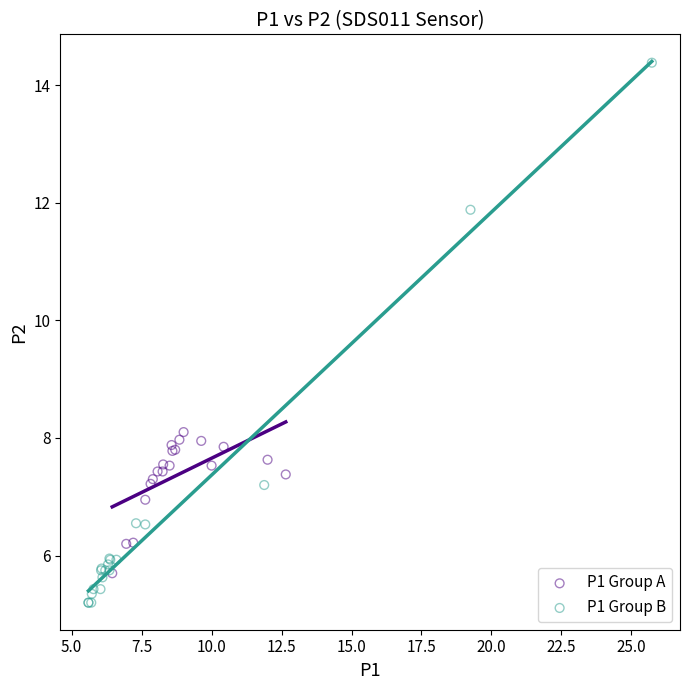

What are all the series names shown in the legend?

P1 Group A, P1 Group B